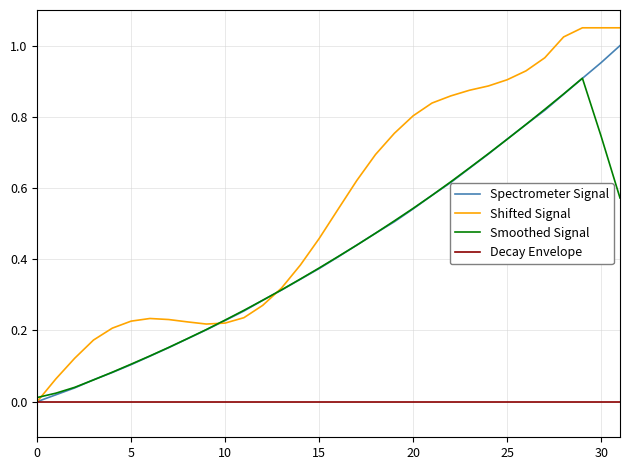

Which series has the widest spread of values?

Shifted Signal